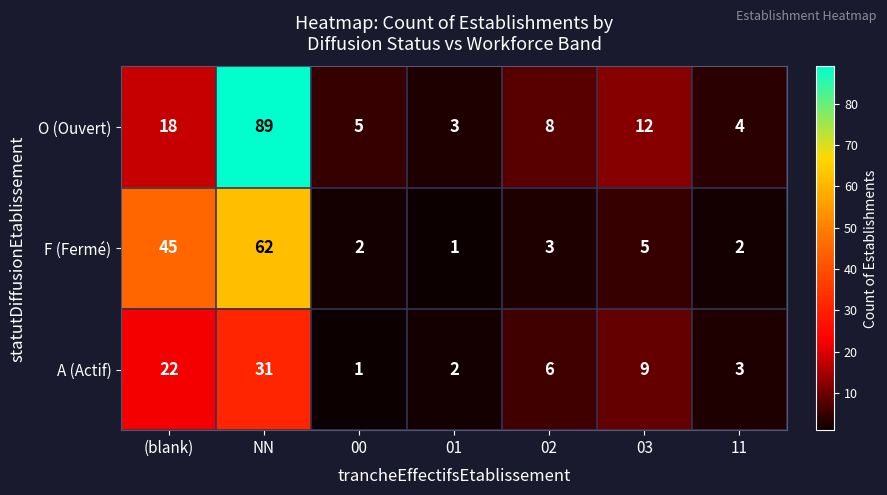

Where does the F (Fermé) series first go above 3?

(blank)